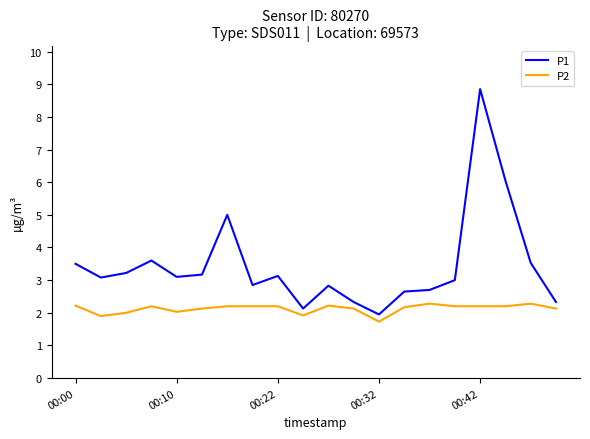

True or false: P2 and P1 intersect in this chart.

False